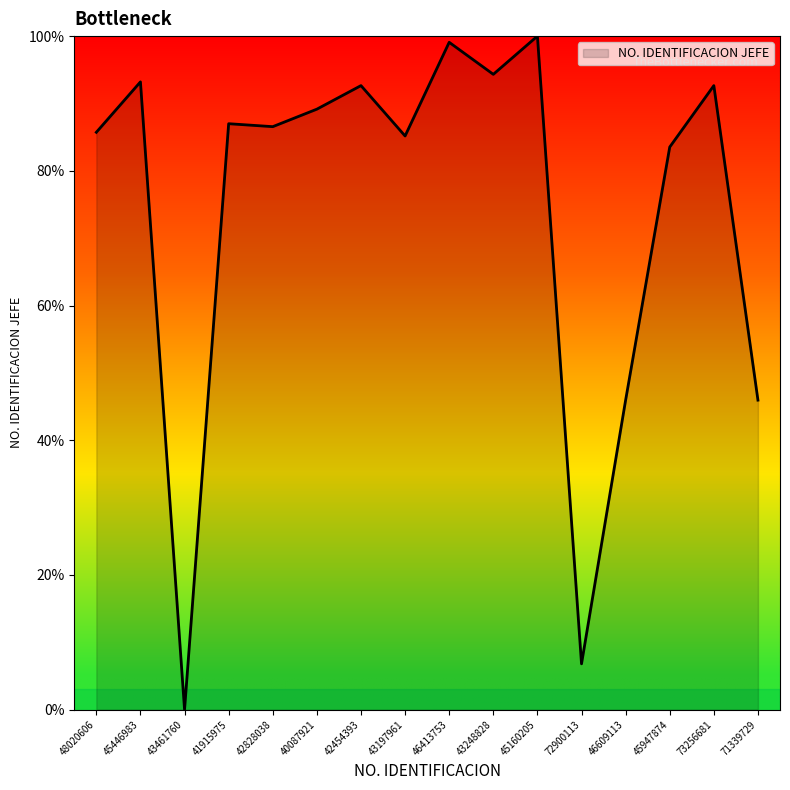

What is the difference between the maximum and minimum values?

100.0